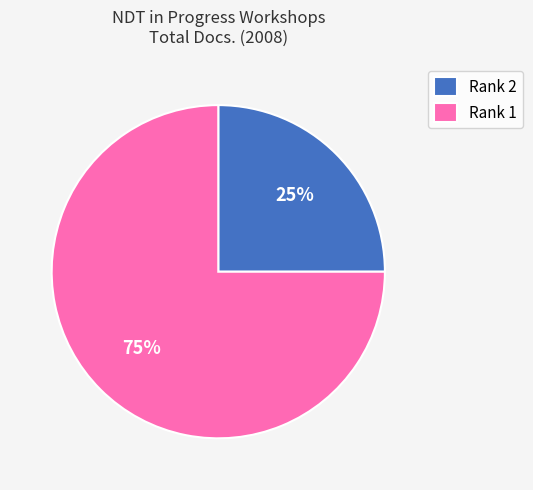

Is the sum of Rank 2 and Rank 1 greater than half?

Yes